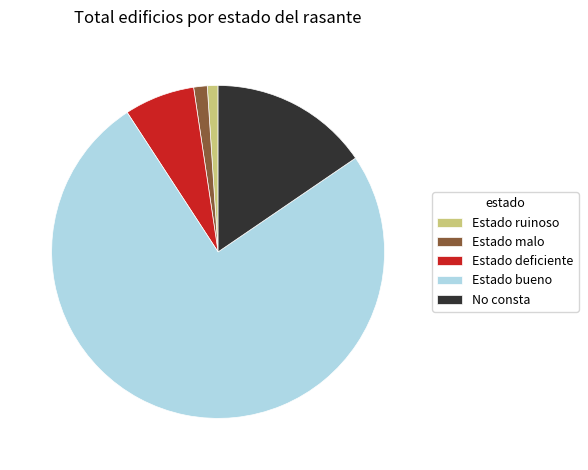

Approximately how many times larger is the value at Estado ruinoso compared to Estado malo?

0.8